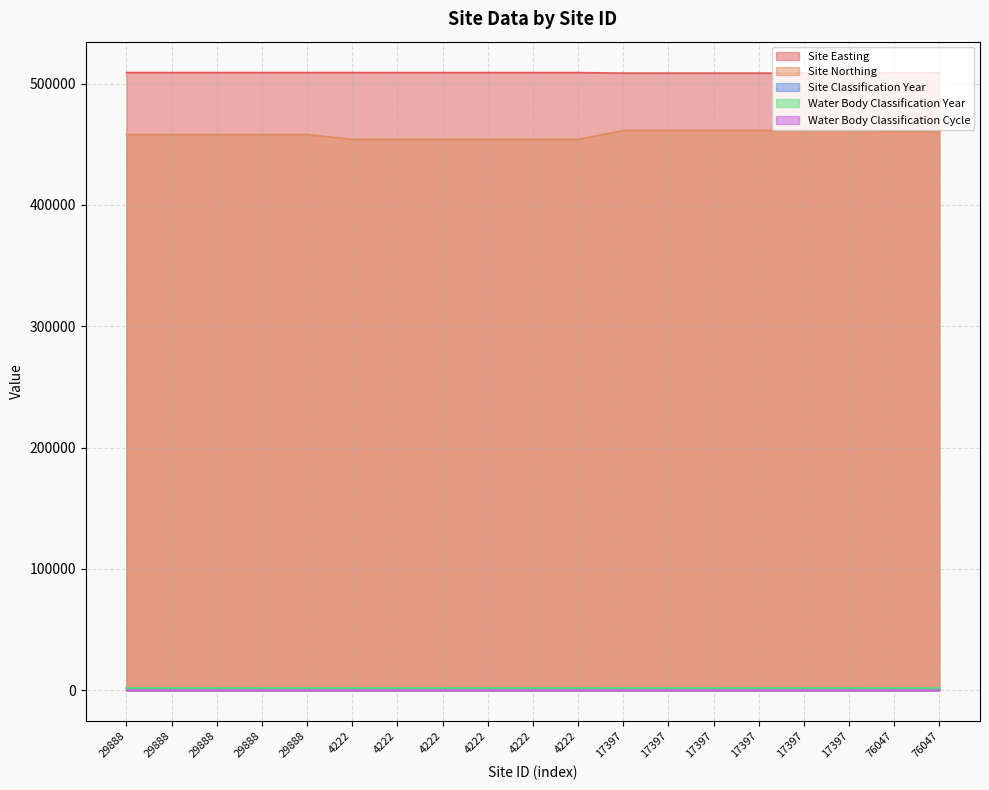

Reading left to right, what are all the values shown in this chart?

Site Easting: 29888=509041	29888=509041	29888=509041	29888=509041	29888=509041	4222=509036	4222=509036	4222=509036	4222=509036	4222=509036	4222=509036	17397=508549	17397=508549	17397=508549	17397=508549	17397=508549	17397=508549	76047=508804	76047=508804
Site Northing: 29888=457976	29888=457976	29888=457976	29888=457976	29888=457976	4222=454006	4222=454006	4222=454006	4222=454006	4222=454006	4222=454006	17397=461301	17397=461301	17397=461301	17397=461301	17397=461301	17397=461301	76047=460299	76047=460299
Site Classification Year: 29888=2019	29888=2019	29888=2016	29888=2015	29888=2022	4222=2019	4222=2019	4222=2016	4222=2015	4222=2014	4222=2013	17397=2019	17397=2019	17397=2016	17397=2015	17397=2014	17397=2013	76047=2022	76047=2019
Water Body Classification Year: 29888=2019	29888=2019	29888=2016	29888=2015	29888=2022	4222=2019	4222=2019	4222=2016	4222=2015	4222=2014	4222=2013	17397=2019	17397=2019	17397=2016	17397=2015	17397=2014	17397=2013	76047=2022	76047=2019
Water Body Classification Cycle: 29888=3	29888=2	29888=2	29888=2	29888=3	4222=3	4222=2	4222=2	4222=2	4222=2	4222=2	17397=3	17397=2	17397=2	17397=2	17397=2	17397=2	76047=3	76047=3